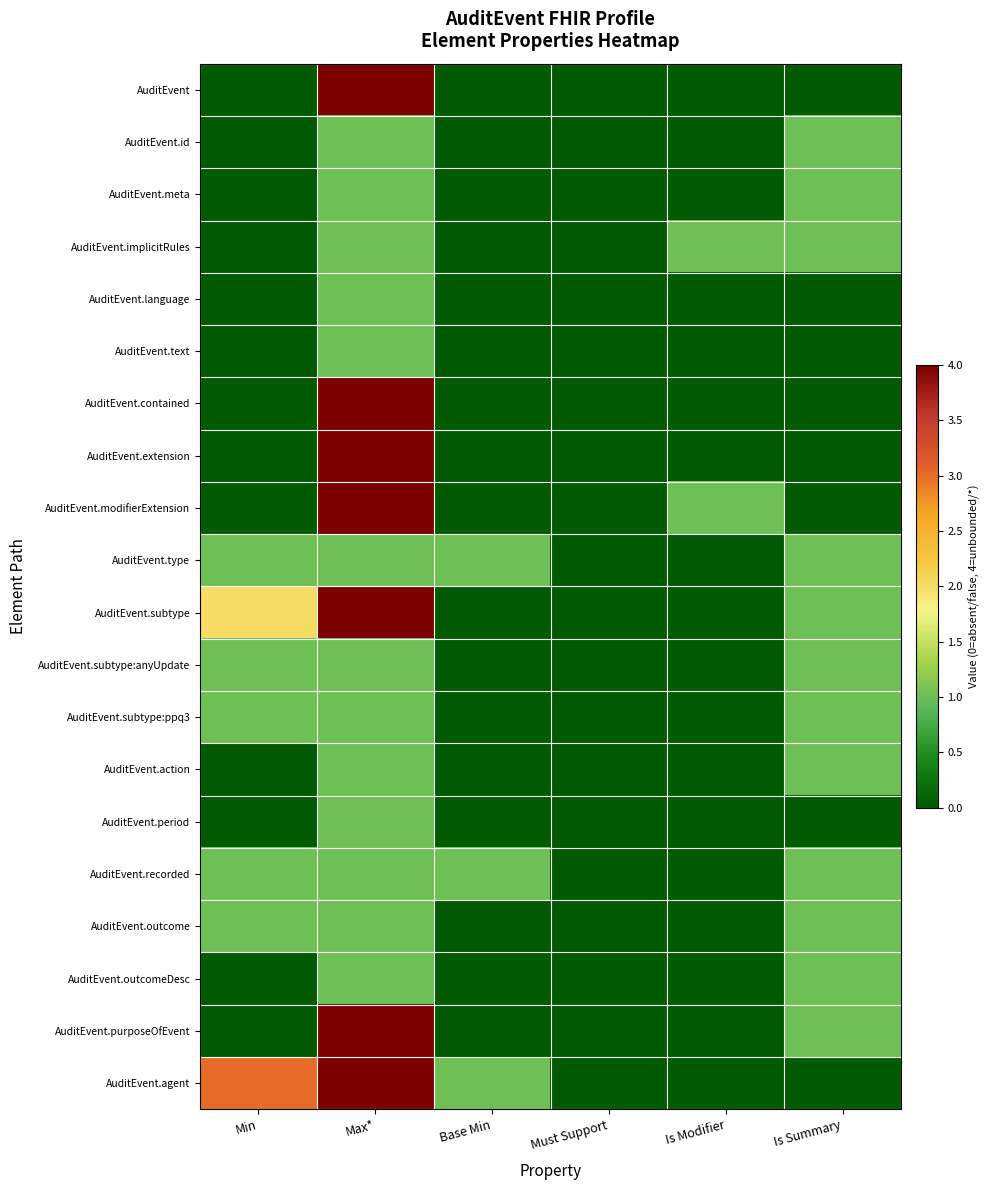

Reading left to right, list all the values displayed in this chart.

AuditEvent: Min=0	Max*=4	Base Min=0	Must Support=0	Is Modifier=0	Is Summary=0
AuditEvent.id: Min=0	Max*=1	Base Min=0	Must Support=0	Is Modifier=0	Is Summary=1
AuditEvent.meta: Min=0	Max*=1	Base Min=0	Must Support=0	Is Modifier=0	Is Summary=1
AuditEvent.implicitRules: Min=0	Max*=1	Base Min=0	Must Support=0	Is Modifier=1	Is Summary=1
AuditEvent.language: Min=0	Max*=1	Base Min=0	Must Support=0	Is Modifier=0	Is Summary=0
AuditEvent.text: Min=0	Max*=1	Base Min=0	Must Support=0	Is Modifier=0	Is Summary=0
AuditEvent.contained: Min=0	Max*=4	Base Min=0	Must Support=0	Is Modifier=0	Is Summary=0
AuditEvent.extension: Min=0	Max*=4	Base Min=0	Must Support=0	Is Modifier=0	Is Summary=0
AuditEvent.modifierExtension: Min=0	Max*=4	Base Min=0	Must Support=0	Is Modifier=1	Is Summary=0
AuditEvent.type: Min=1	Max*=1	Base Min=1	Must Support=0	Is Modifier=0	Is Summary=1
AuditEvent.subtype: Min=2	Max*=4	Base Min=0	Must Support=0	Is Modifier=0	Is Summary=1
AuditEvent.subtype:anyUpdate: Min=1	Max*=1	Base Min=0	Must Support=0	Is Modifier=0	Is Summary=1
AuditEvent.subtype:ppq3: Min=1	Max*=1	Base Min=0	Must Support=0	Is Modifier=0	Is Summary=1
AuditEvent.action: Min=0	Max*=1	Base Min=0	Must Support=0	Is Modifier=0	Is Summary=1
AuditEvent.period: Min=0	Max*=1	Base Min=0	Must Support=0	Is Modifier=0	Is Summary=0
AuditEvent.recorded: Min=1	Max*=1	Base Min=1	Must Support=0	Is Modifier=0	Is Summary=1
AuditEvent.outcome: Min=1	Max*=1	Base Min=0	Must Support=0	Is Modifier=0	Is Summary=1
AuditEvent.outcomeDesc: Min=0	Max*=1	Base Min=0	Must Support=0	Is Modifier=0	Is Summary=1
AuditEvent.purposeOfEvent: Min=0	Max*=4	Base Min=0	Must Support=0	Is Modifier=0	Is Summary=1
AuditEvent.agent: Min=3	Max*=4	Base Min=1	Must Support=0	Is Modifier=0	Is Summary=0